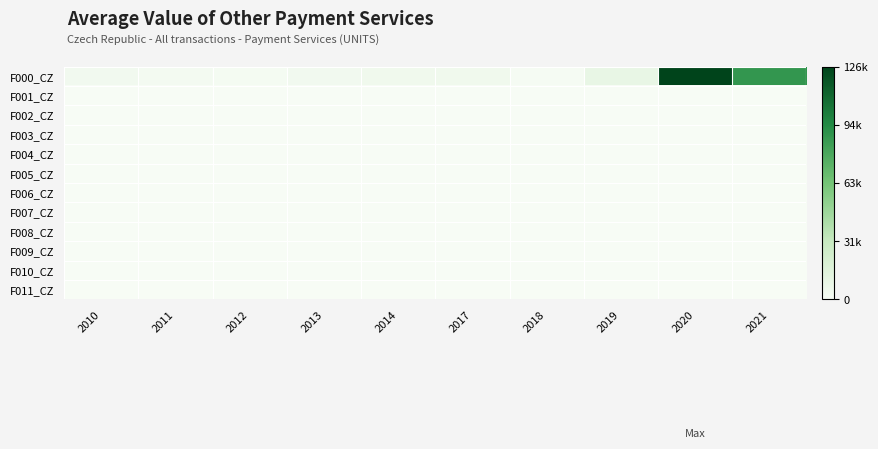

At which category is the sum across all series the highest?

2020